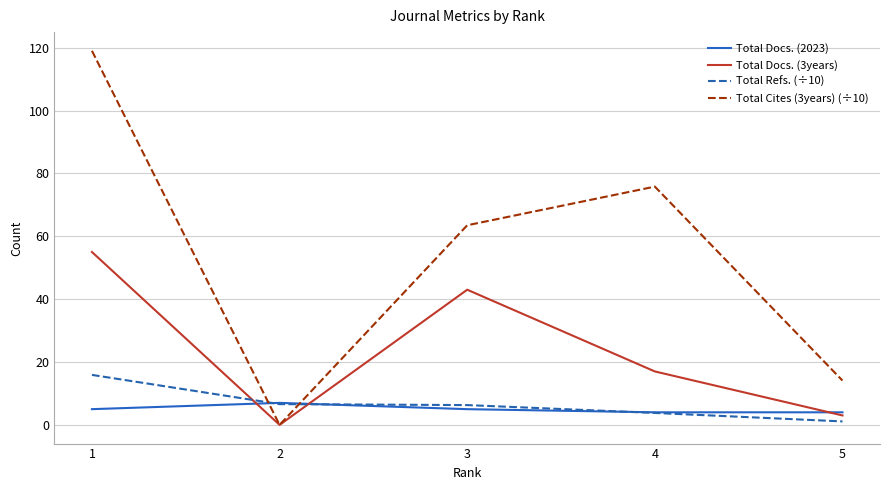

Which series has the largest total across all categories?

Total Cites (3years) (÷10)